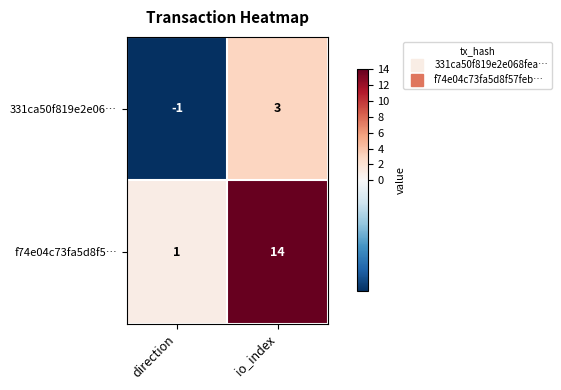

Rank the series by their maximum value, from lowest to highest.

331ca50f819e2e06…, f74e04c73fa5d8f5…